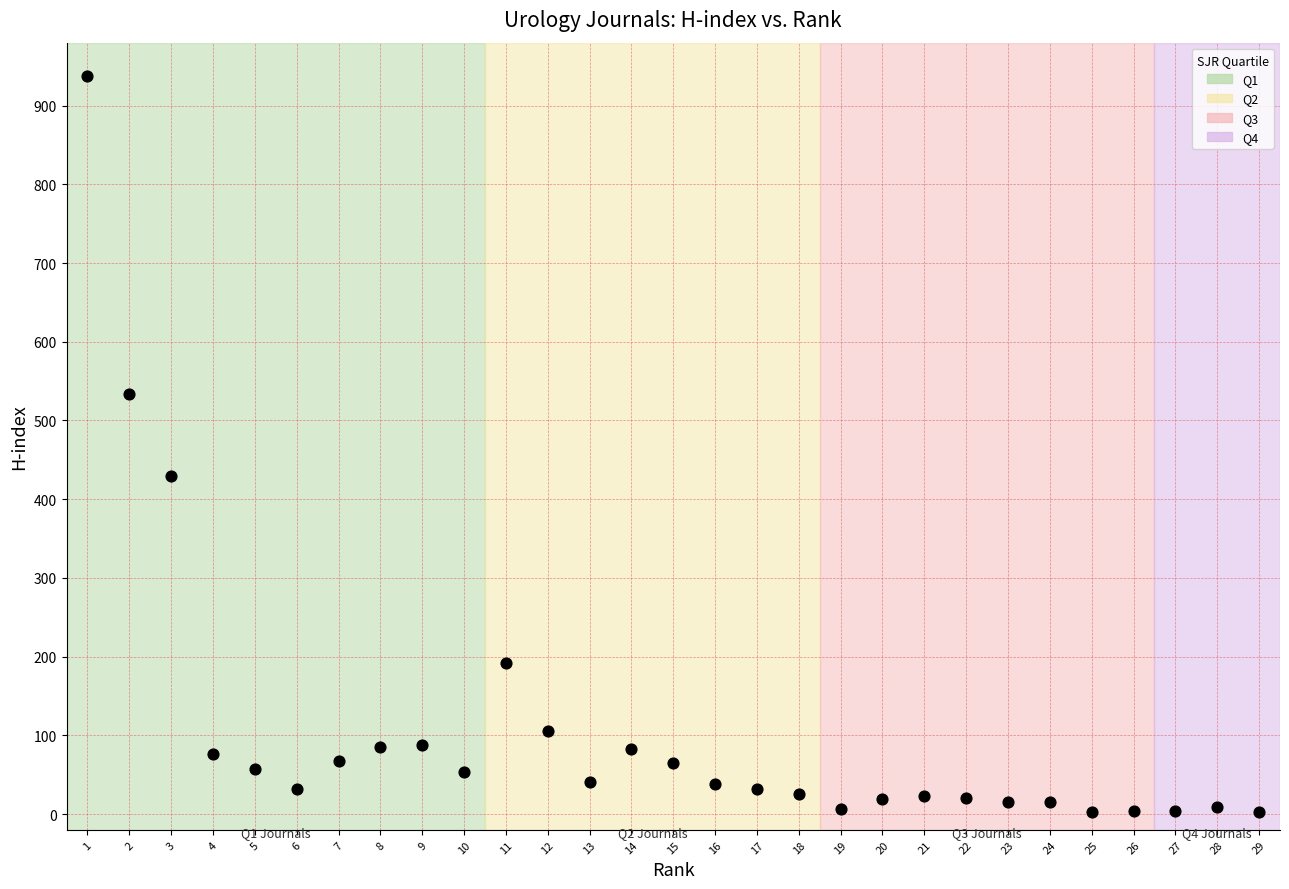

What Y value in the scatter plot is closest to 470?

430